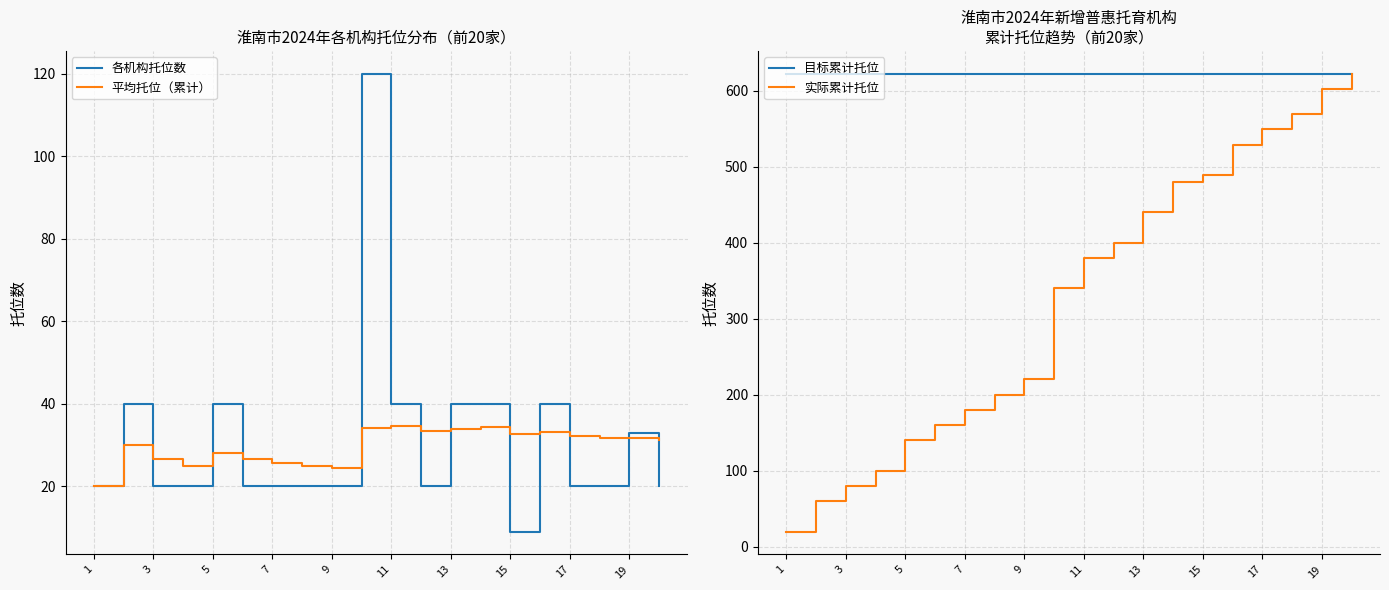

What is the difference between the second highest and second lowest values in the 平均托位（累计） series?

9.8